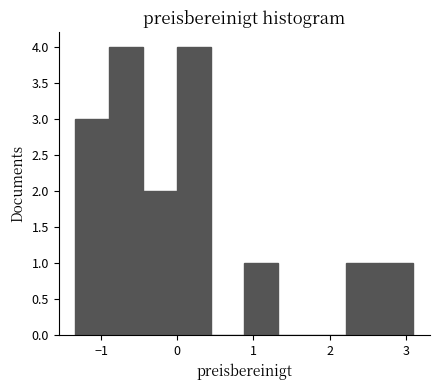

Reading left to right, list every bar in this chart as the range it spans on the x-axis followed by its height. Neither the bar edges nor the heights are printed on the chart, so give them approximately, as read against the axes.

-1.3 to -0.9: 3
-0.9 to -0.4: 4
-0.4 to 0.0: 2
0.0 to 0.4: 4
0.4 to 0.9: 0
0.9 to 1.3: 1
1.3 to 1.8: 0
1.8 to 2.2: 0
2.2 to 2.7: 1
2.7 to 3.1: 1